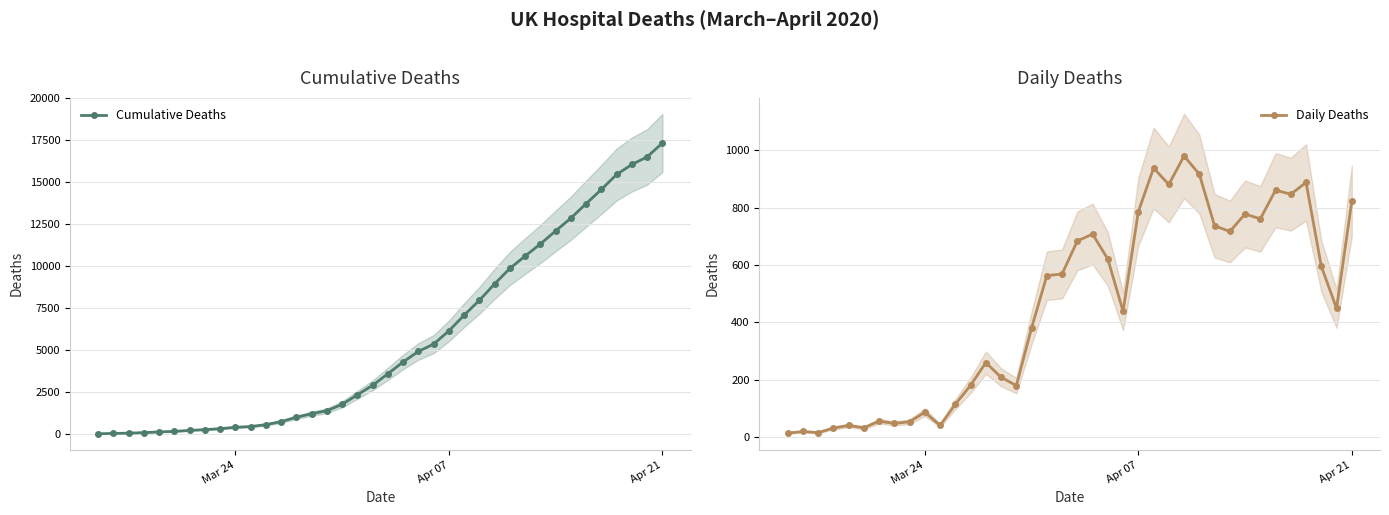

Does the chart display data point markers on the line(s)?

Yes